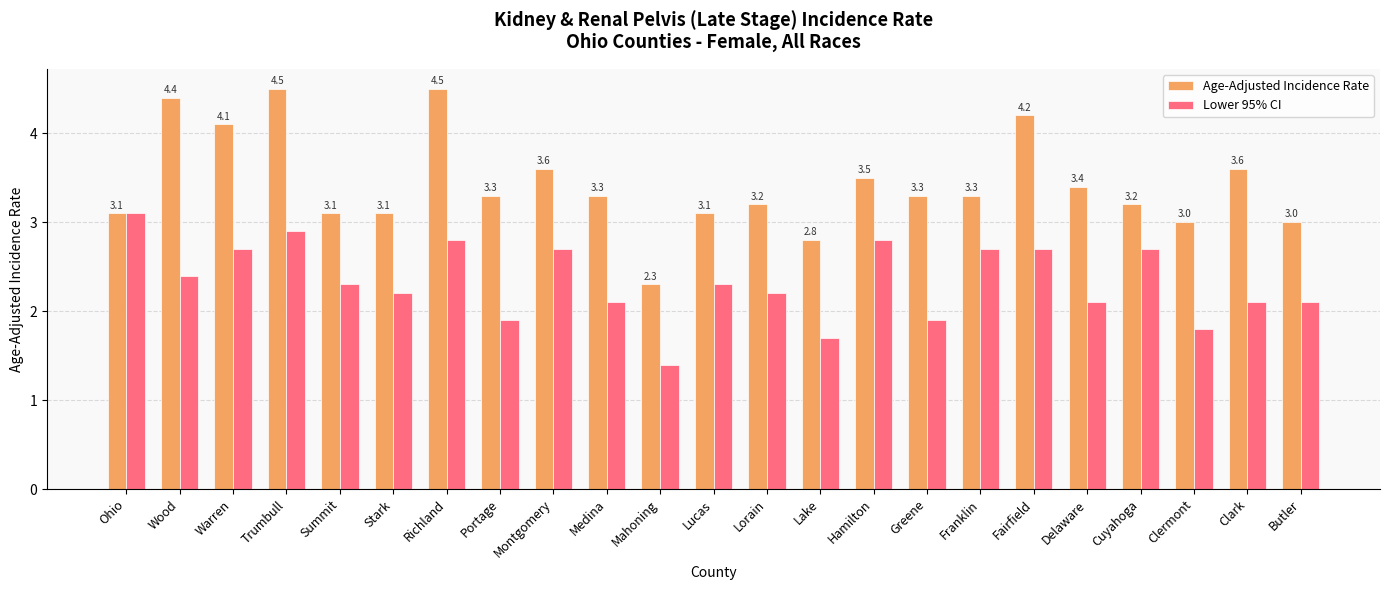

The Age-Adjusted Incidence Rate series shows 3.2 at Cuyahoga. True or false?

True